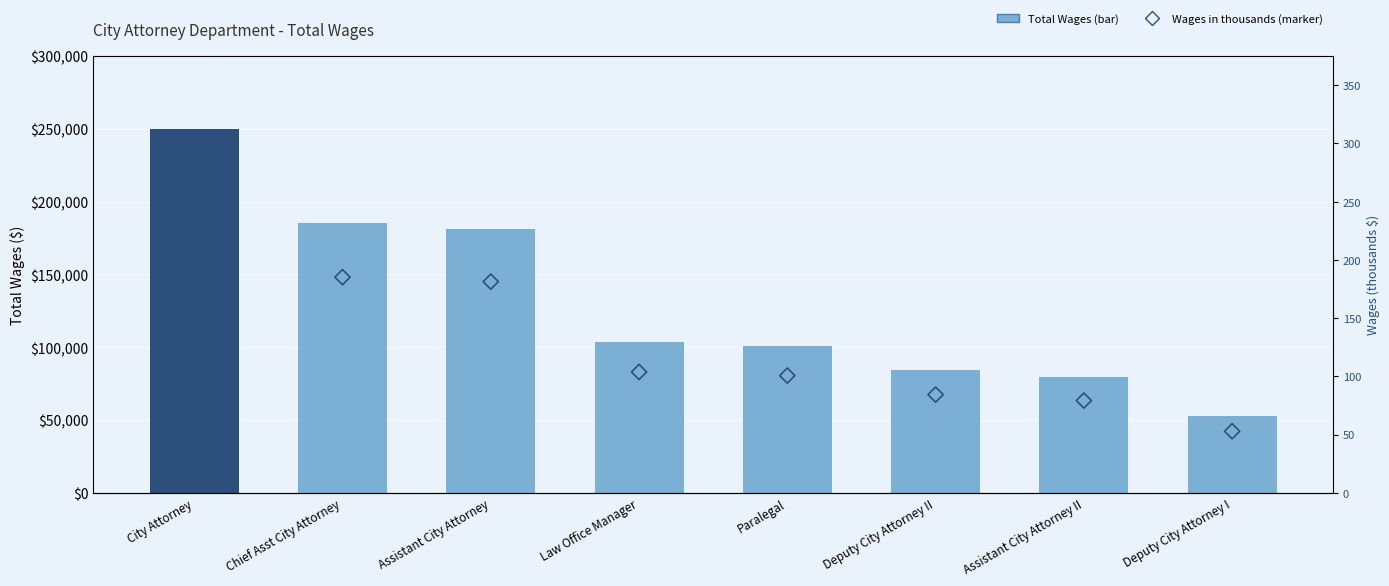

At how many categories does at least one series exceed 100358?

5